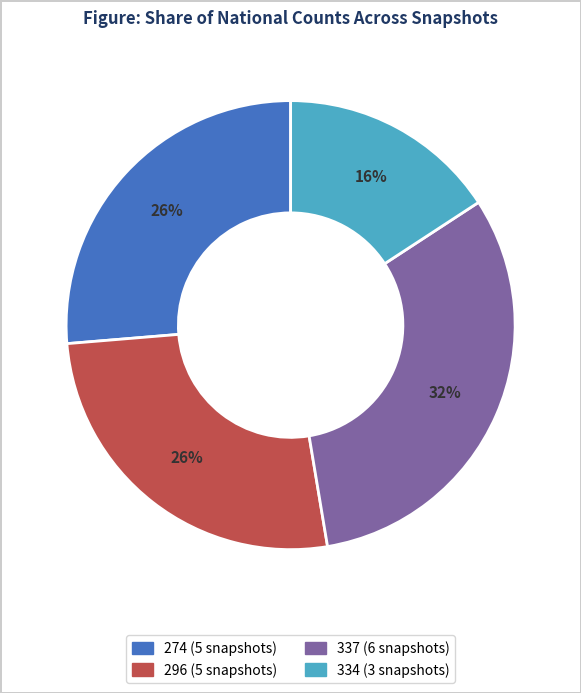

How many segments does this pie chart have?

4